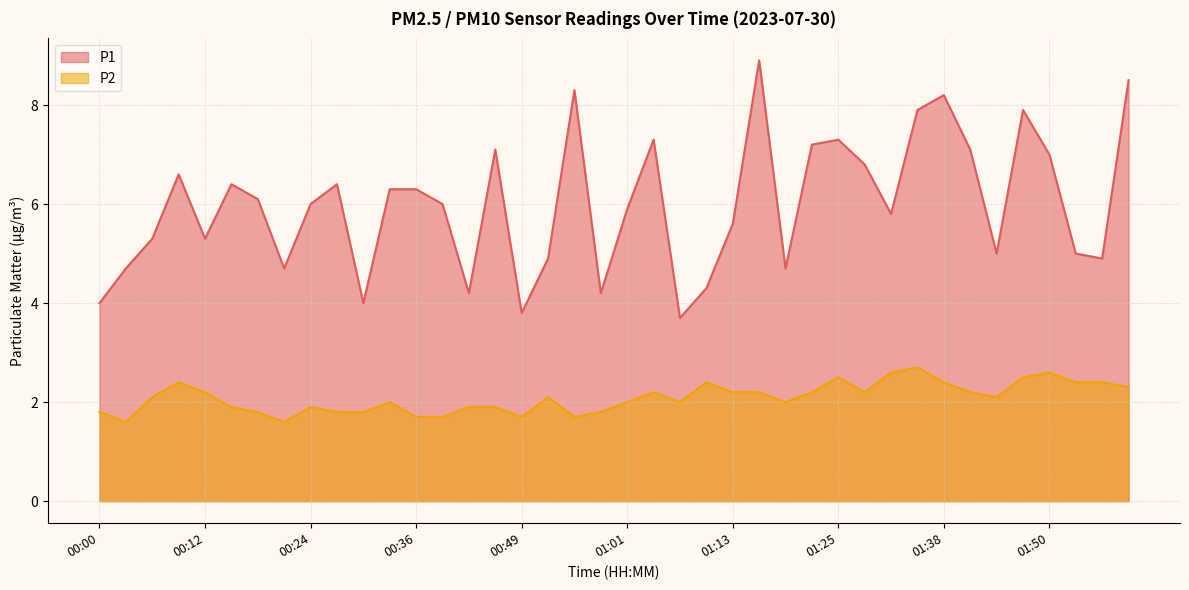

At how many categories does at least one series exceed 7?

11